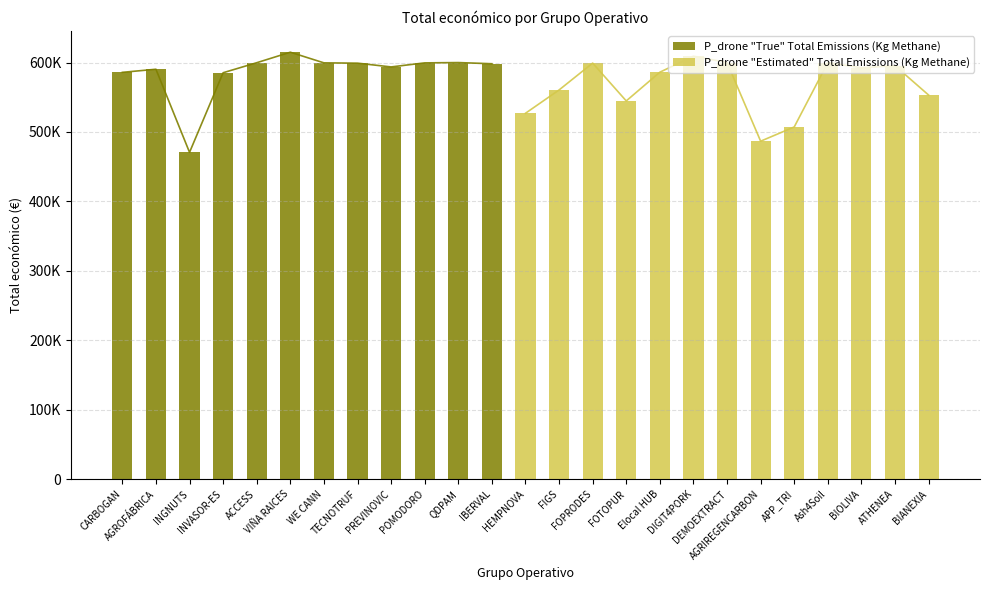

List the labels in order of value, largest first.

VIÑA RAICES, DIGIT4PORK, DEMOEXTRACT, Ash4Soil, QDPAM, ACCESS, WE CANN, POMODORO, FOPRODES, TECNOTRUF, IBERVAL, ATHENEA, PREVINOVIC, BIOLIVA, AGROFÁBRICA, Elocal HUB, CARBOGAN, INVASOR-ES, FIGS, BIANEXIA, FOTOPUR, HEMPNOVA, APP_TRI, AGRIREGENCARBON, INGNUTS